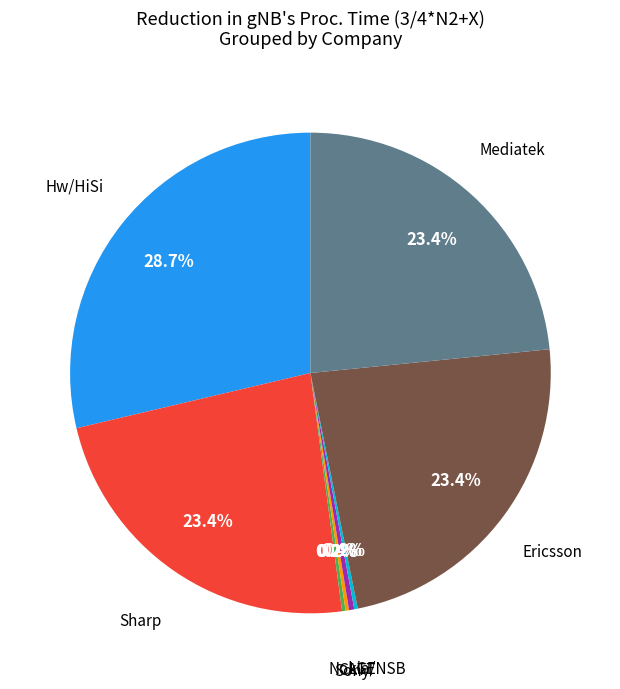

What percentage is NOT represented by Hw/HiSi?

71.3%